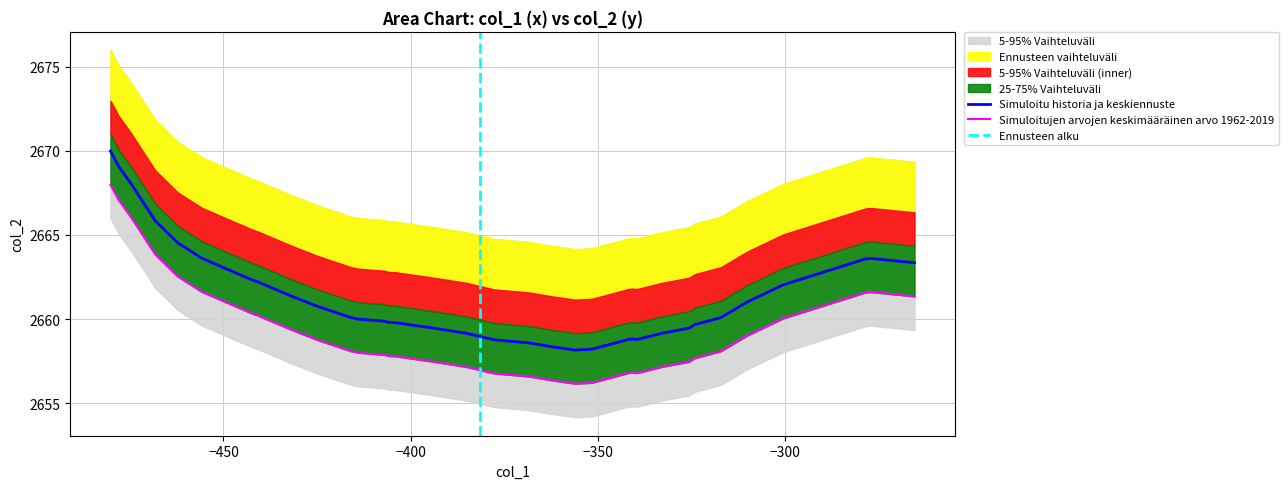

What is the maximum value for Simuloitu historia ja keskiennuste?

2670.0